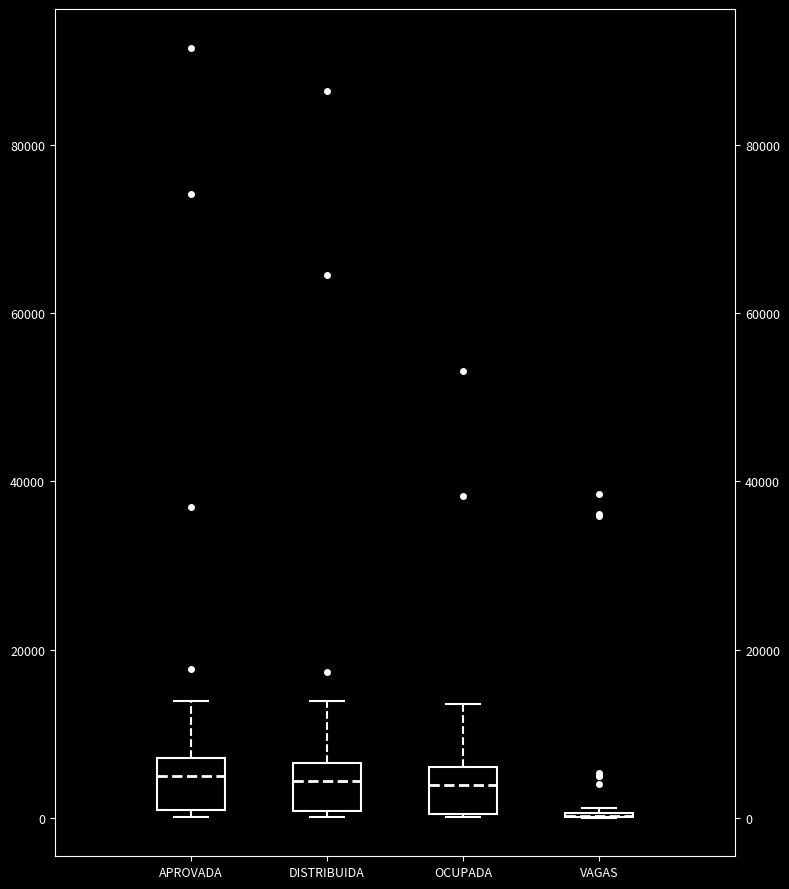

Reading left to right, read every box against the y-axis: the position of its median line, the range the box covers, and the ends of its whiskers. The values are not printed on the chart, so give them approximately, as read against the axis.

APROVADA: median 6000, box 0 to 8000, whiskers 0 (just below the box's lower edge) to 14000
DISTRIBUIDA: median 4000, box 0 to 6000, whiskers 0 (just below the box's lower edge) to 14000
OCUPADA: median 4000, box 0 to 6000, whiskers 0 to 14000
VAGAS: box collapsed to a line at 0, whiskers 0 to 2000